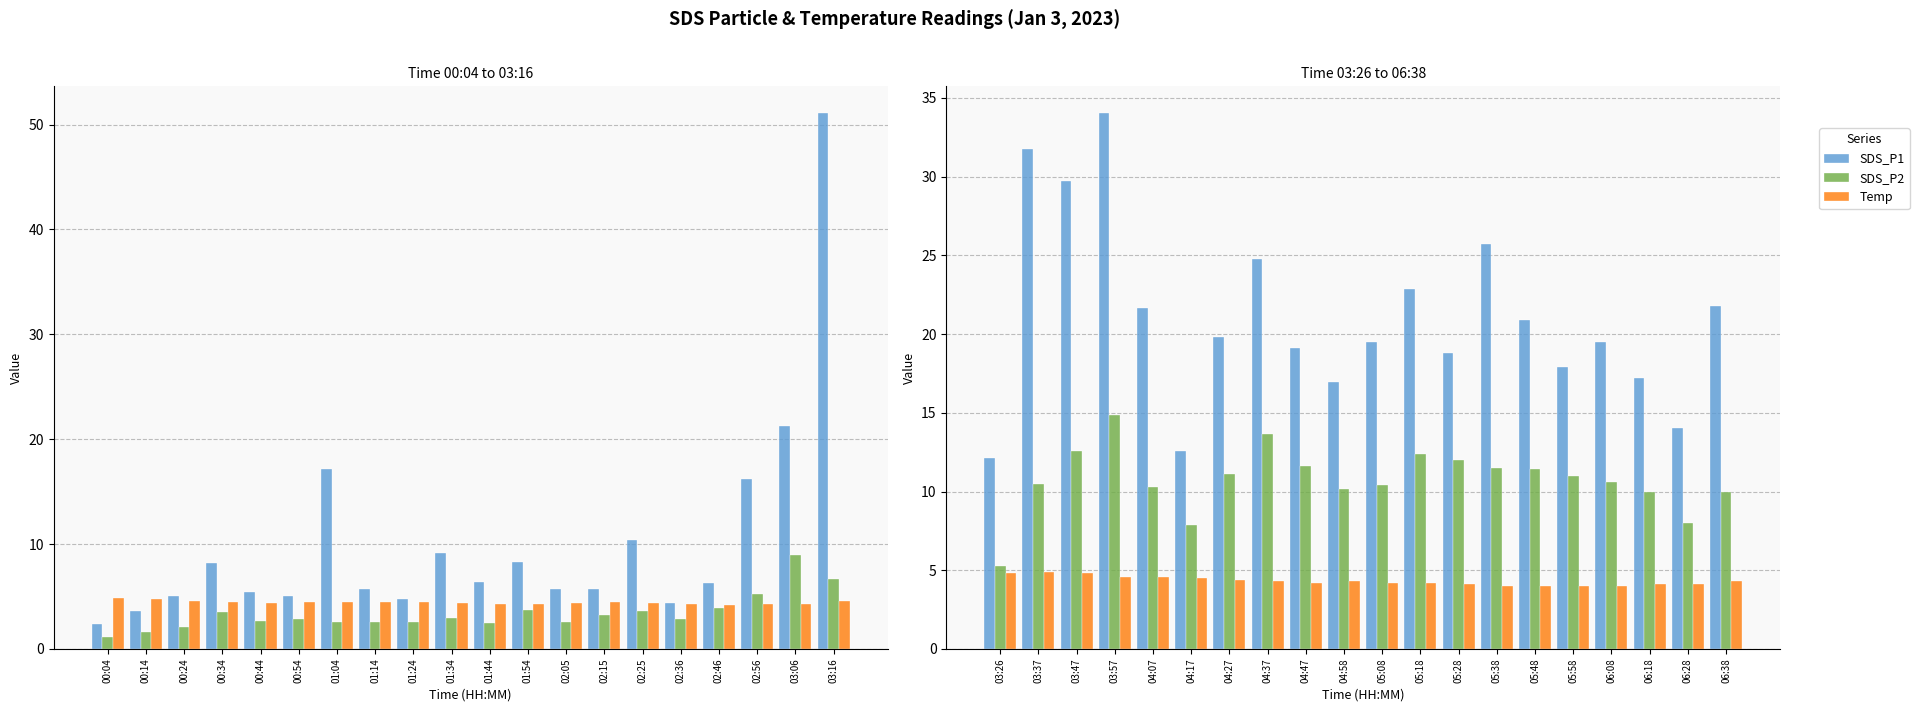

Which series has the largest total across all categories?

SDS_P1